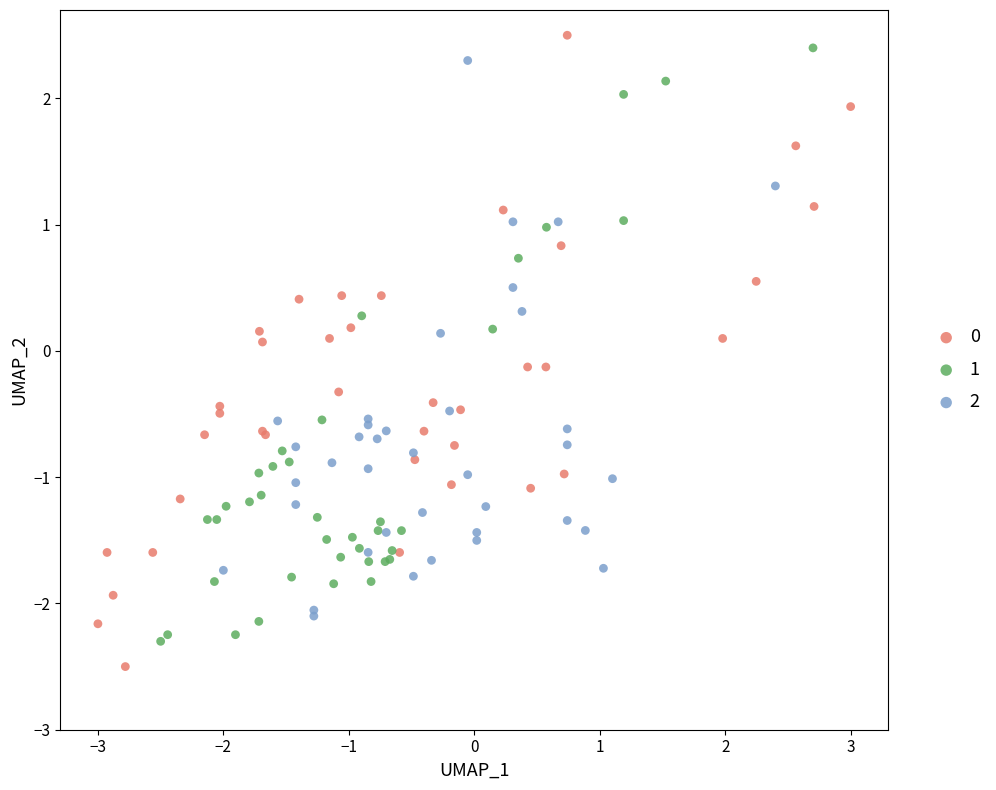

Which series has the widest spread of Y values?

0